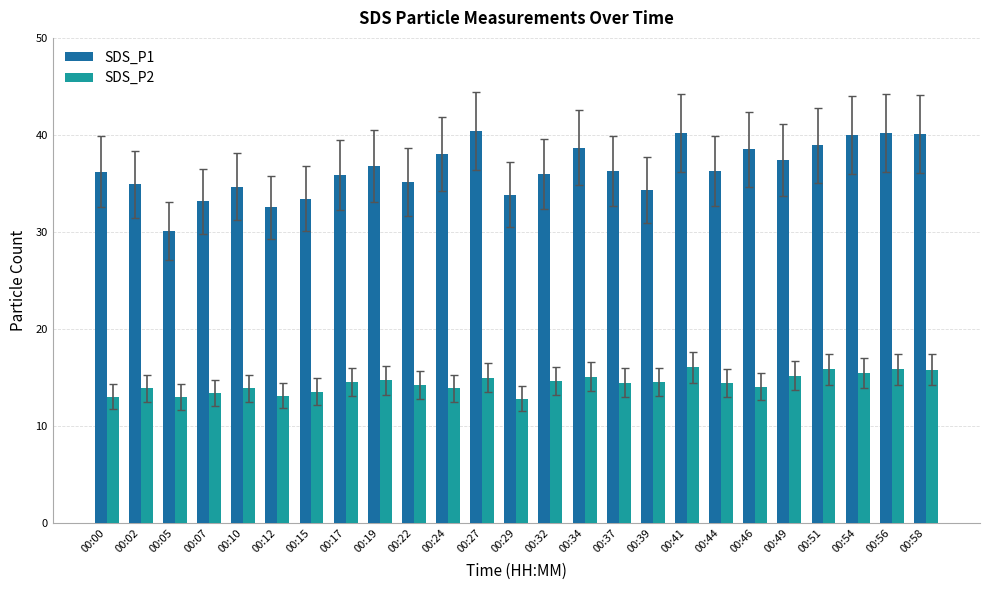

The value of SDS_P2 at 00:51 is 5.3. True or false?

False